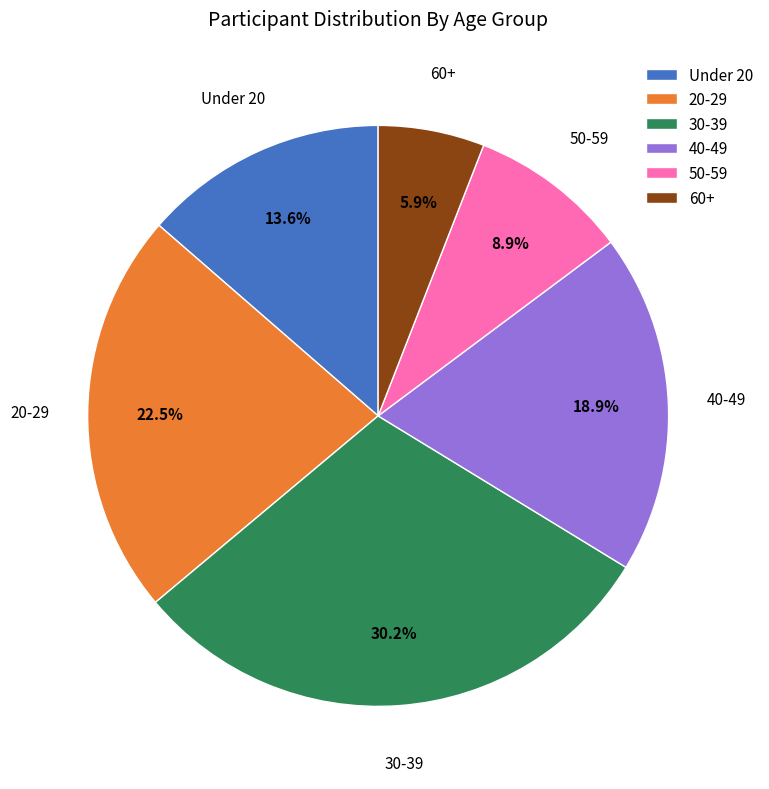

Which category has the smallest portion of the pie?

60+